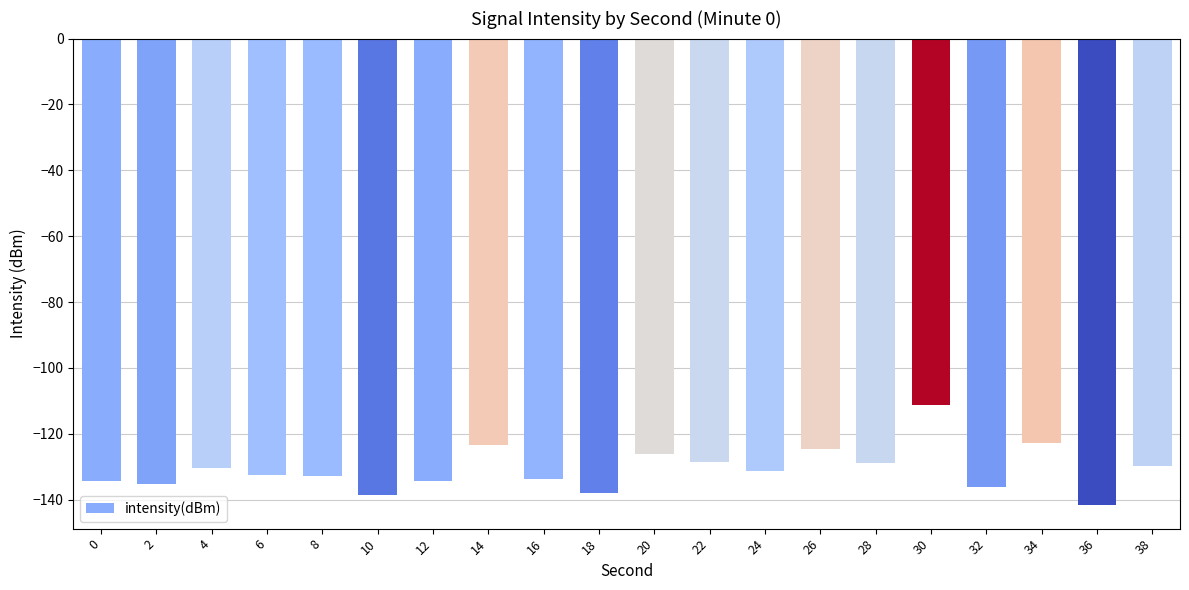

The value at 30 is -158.7. True or false?

False